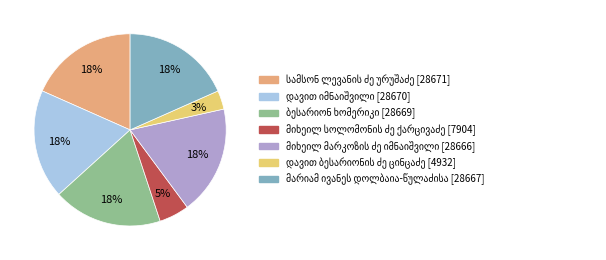

Is there any slice that represents more than half of the pie?

No